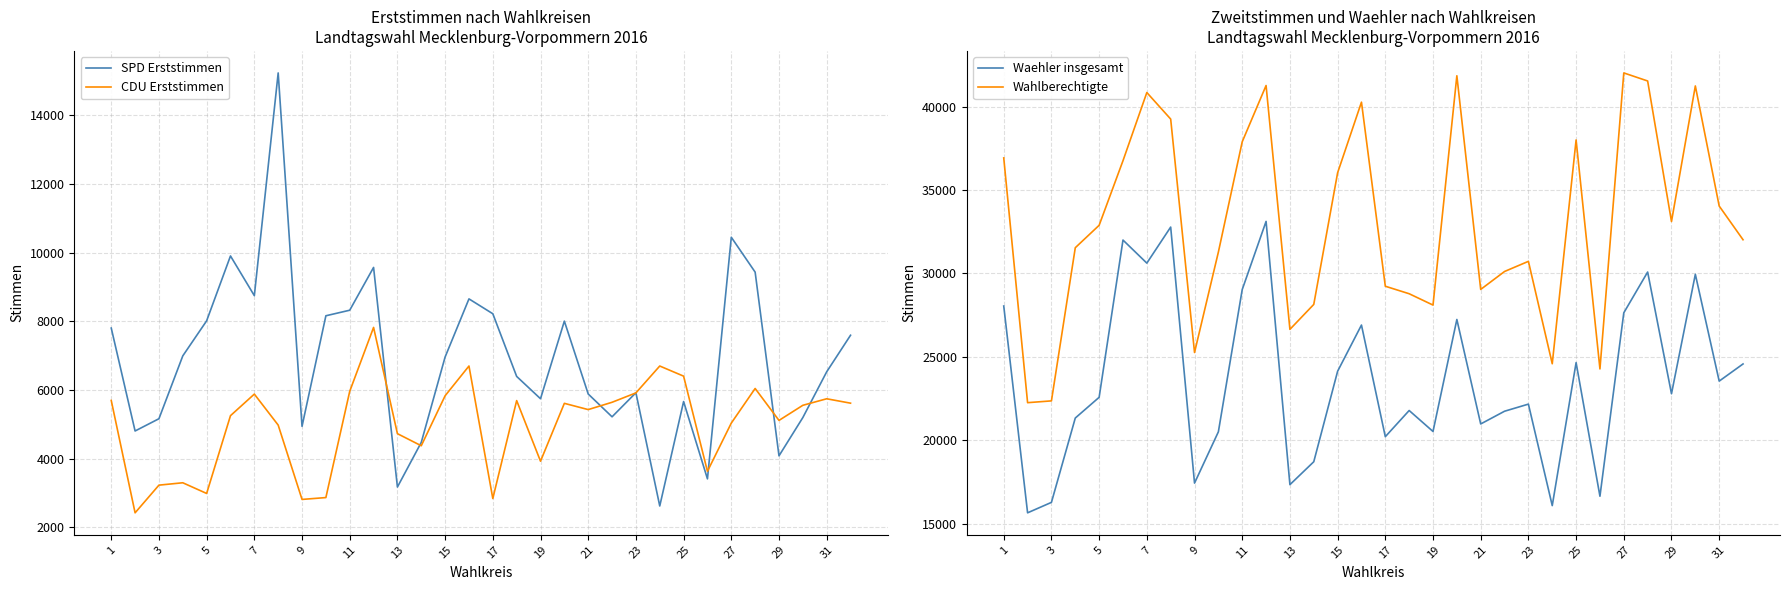

What is the lowest value of the CDU Erststimmen series?

2422